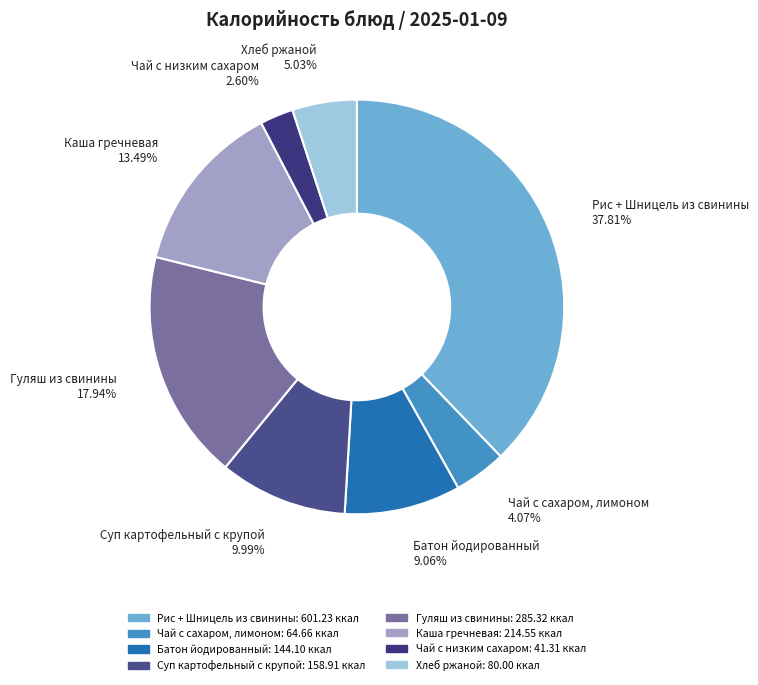

To the nearest percent, what percentage of the pie is Каша гречневая?

13%